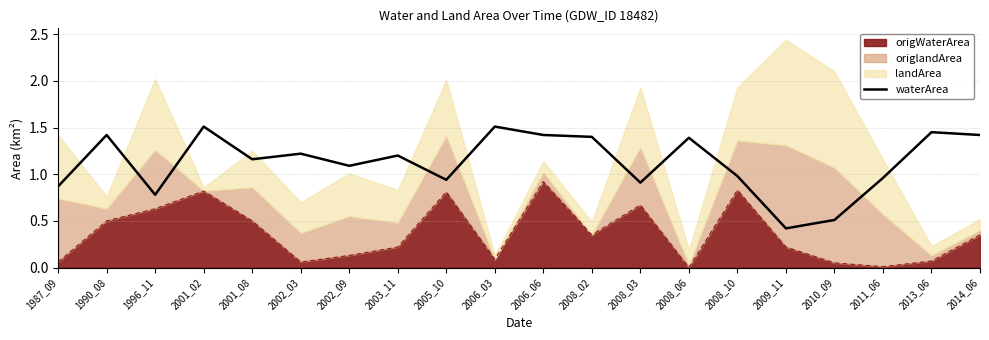

At which category does the data reach its first local valley?

1996_11